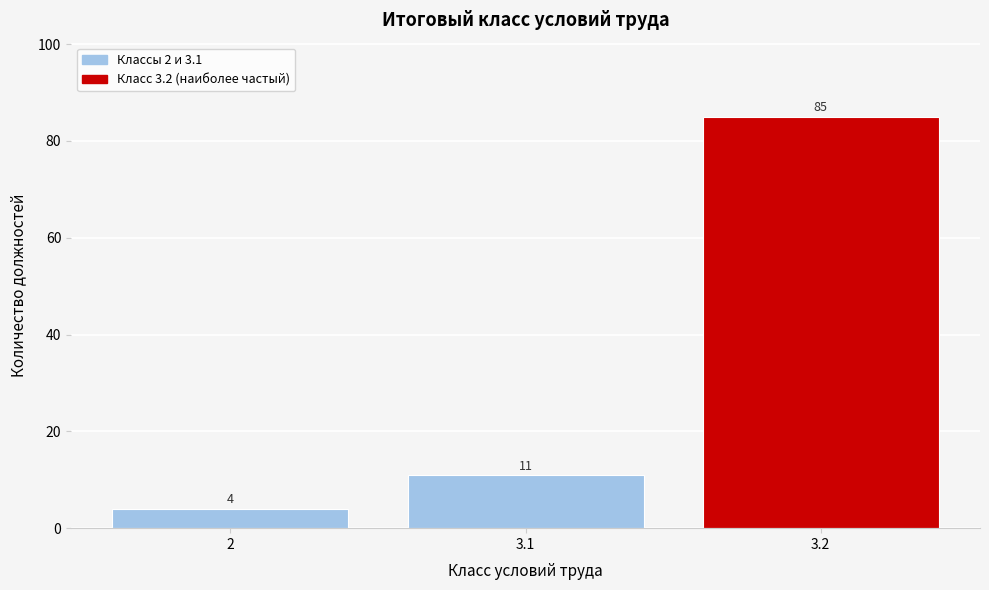

Reading right to left, extract all data points from this chart.

3.2=85	3.1=11	2=4